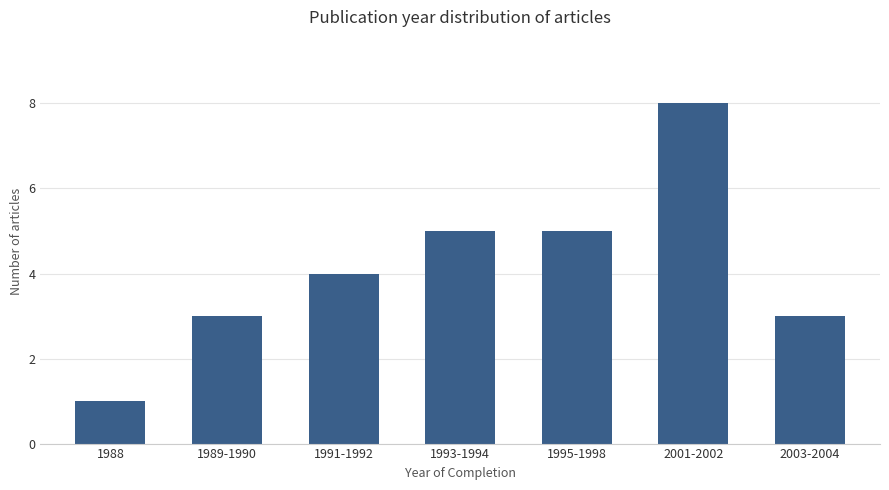

What is the value of the 2nd bar from the left?

3